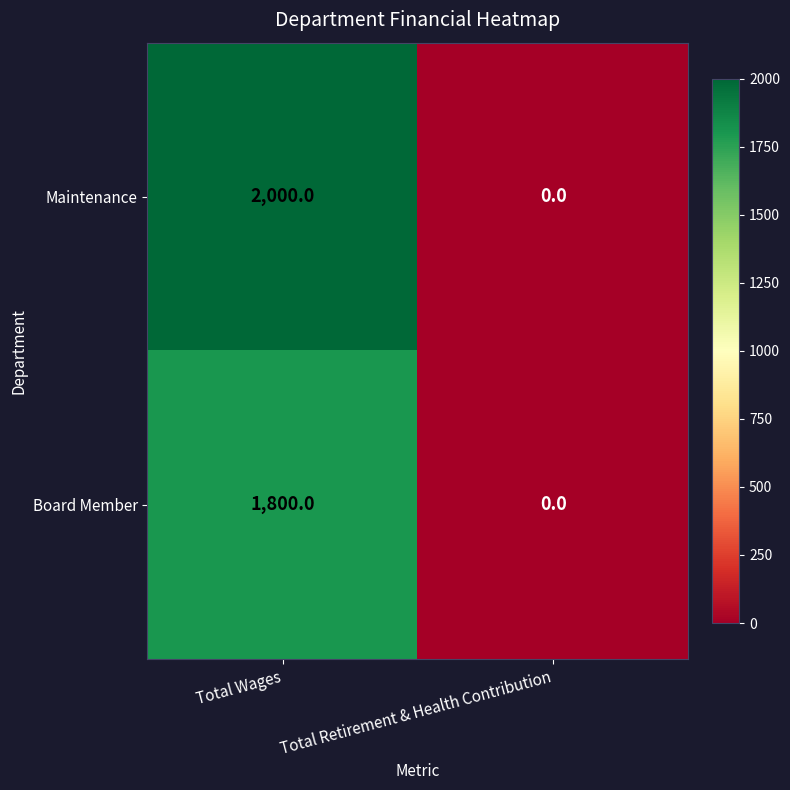

Reading left to right, list all the values displayed in this chart.

Maintenance: 2000	0
Board Member: 1800	0